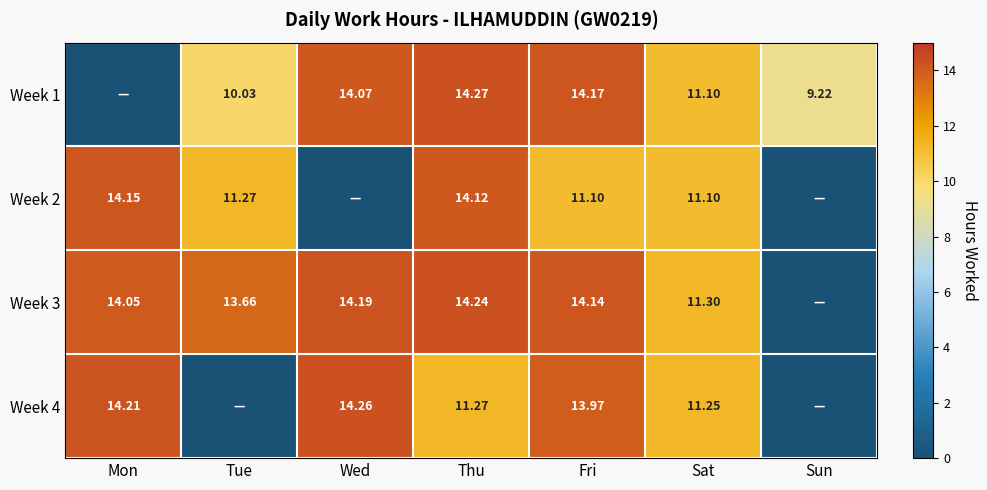

Which has a higher value, Mon or Sun?

Sun